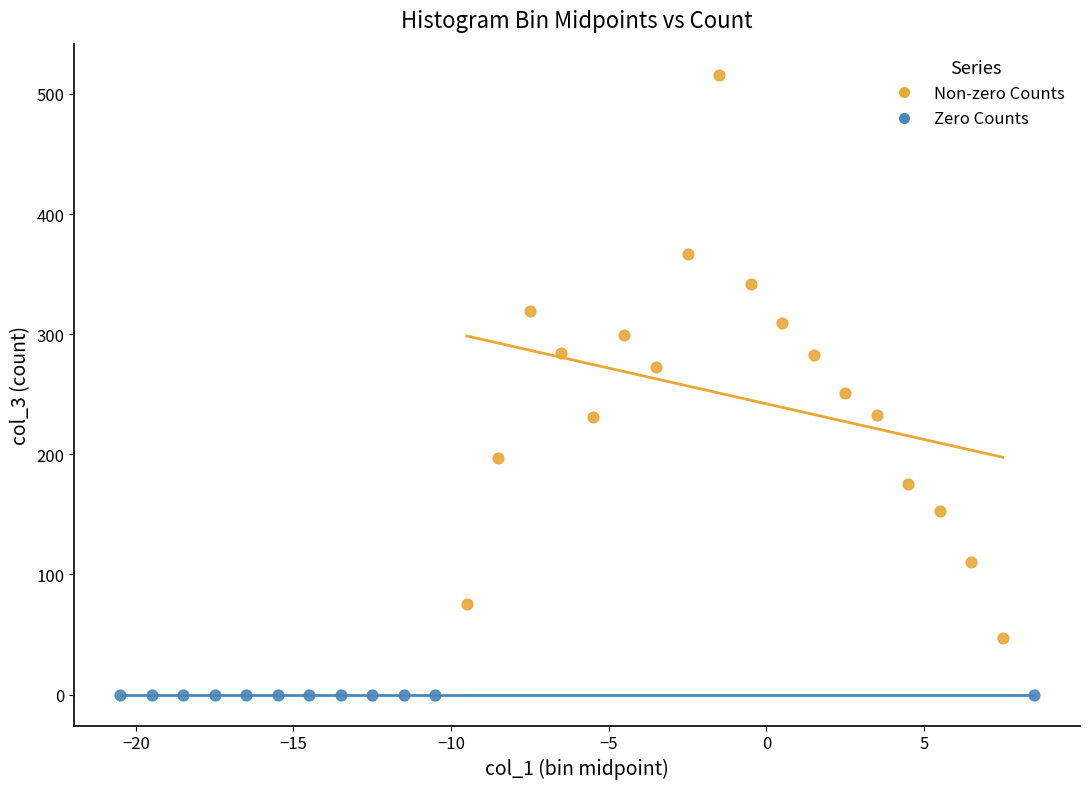

Which series contains the highest Y value?

Non-zero Counts